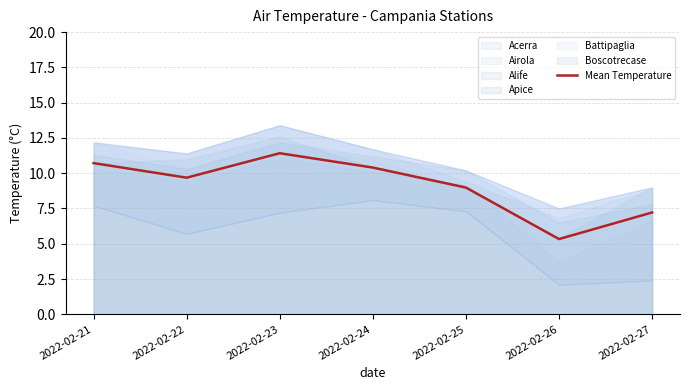

Read the value at 2022-02-26.

5.3